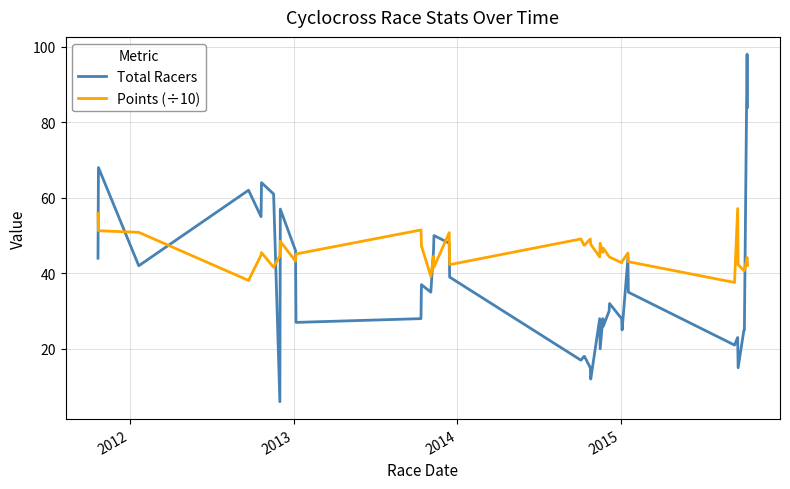

Which series has the largest total across all categories?

Points (÷10)